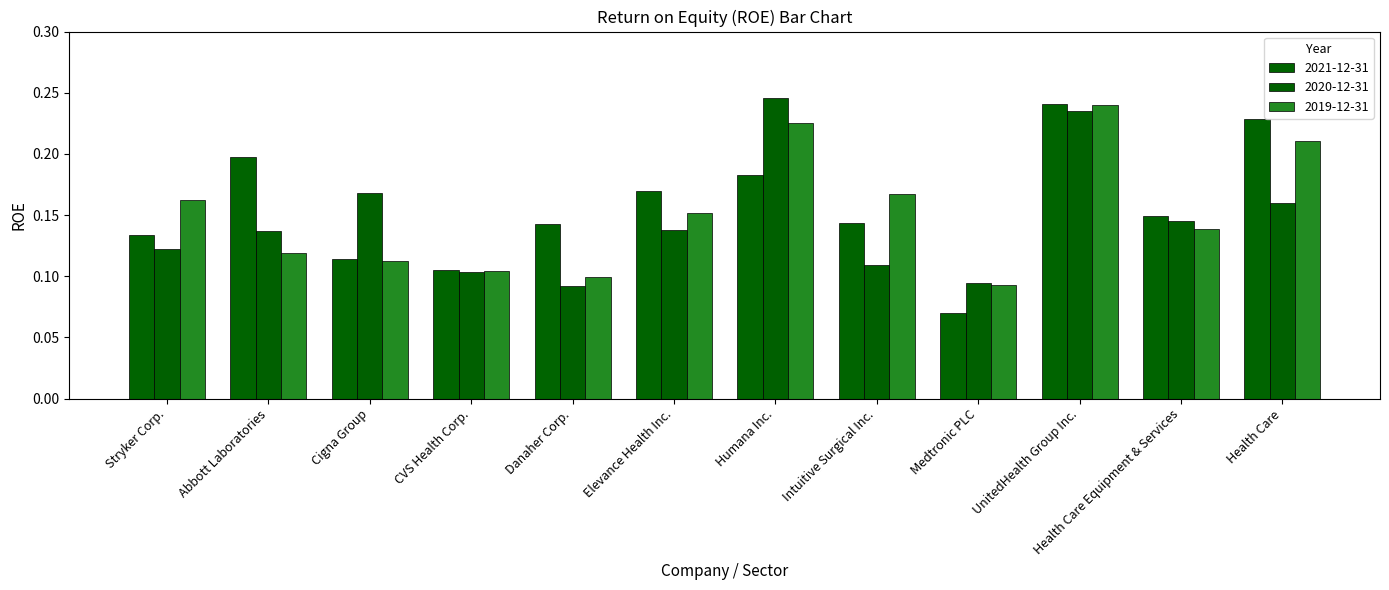

Count the 2019-12-31 values in the range 0 to 1.

12